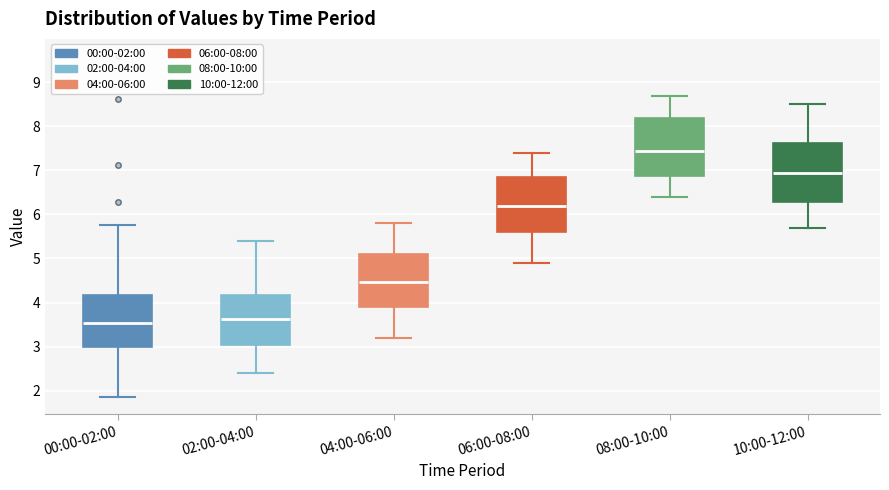

Reading left to right, transcribe this box plot: for each box, give where its median line is, the range the box spans, and where its two whiskers end, as read against the y-axis. The values are not printed on the chart, so give them approximately, as read against the axis.

00:00-02:00: median 3.5, box 3.0 to 4.2, whiskers 1.9 to 5.8
02:00-04:00: median 3.6, box 3.0 to 4.2, whiskers 2.4 to 5.4
04:00-06:00: median 4.5, box 3.9 to 5.1, whiskers 3.2 to 5.8
06:00-08:00: median 6.2, box 5.6 to 6.9, whiskers 4.9 to 7.4
08:00-10:00: median 7.5, box 6.9 to 8.2, whiskers 6.4 to 8.7
10:00-12:00: median 7.0, box 6.3 to 7.6, whiskers 5.7 to 8.5